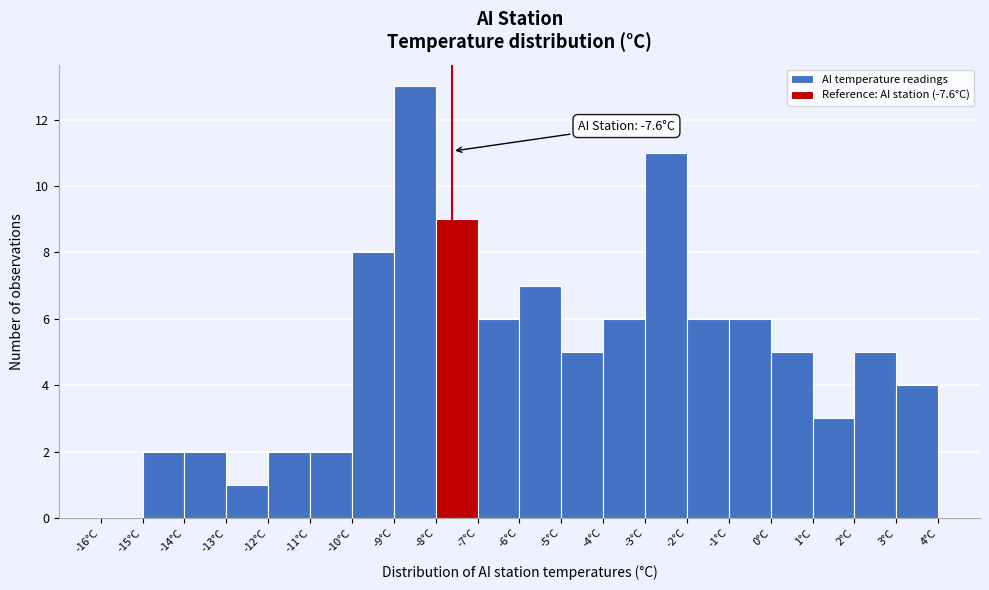

Over which range of the x-axis is the bar tallest?

-9 to -8